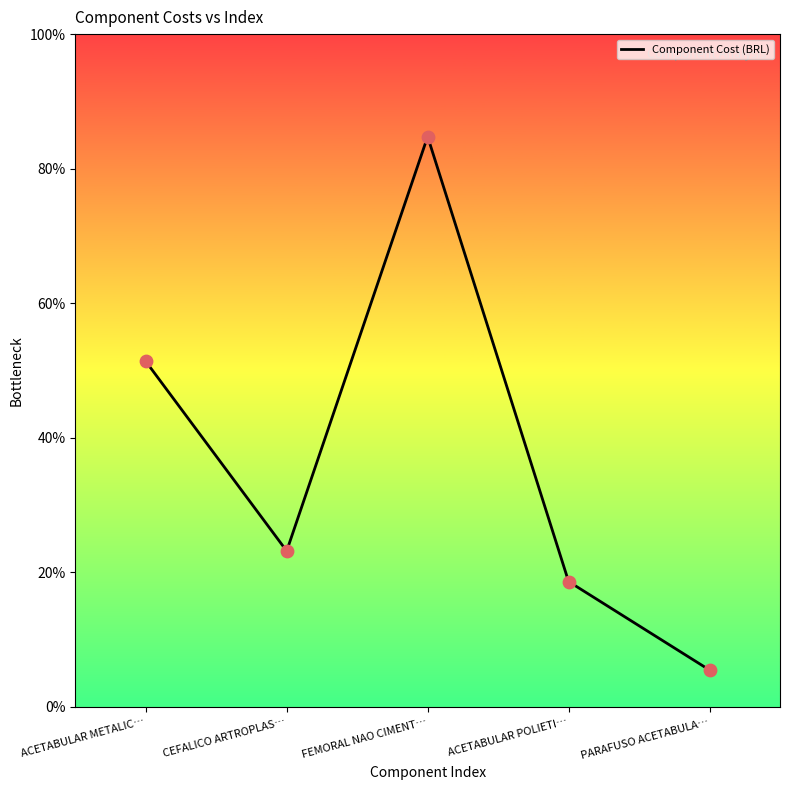

Which has a higher value, CEFALICO ARTROPLAS… or PARAFUSO ACETABULA…?

CEFALICO ARTROPLAS…